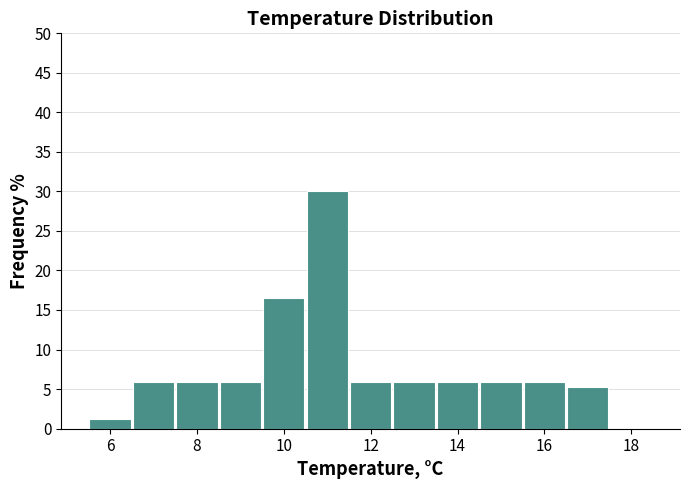

Which range on the x-axis has the tallest bar?

10.5 to 11.5